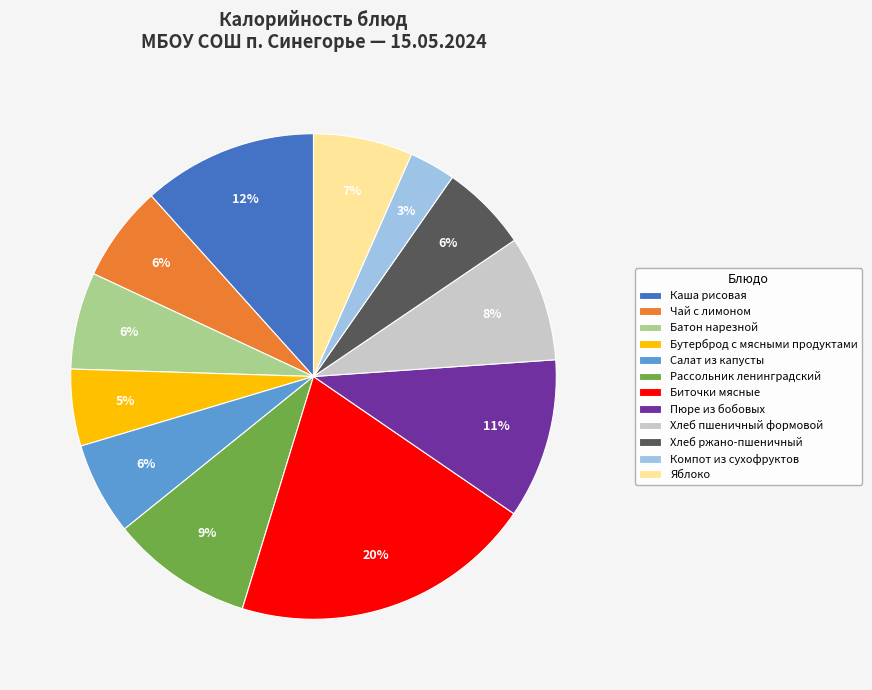

Combined, do Салат из капусты and Яблоко account for over 50%?

No